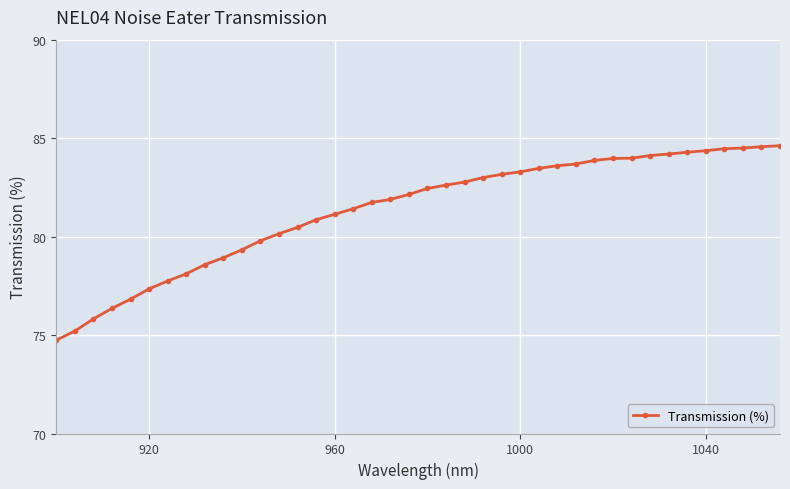

What is the smallest value displayed?

74.7